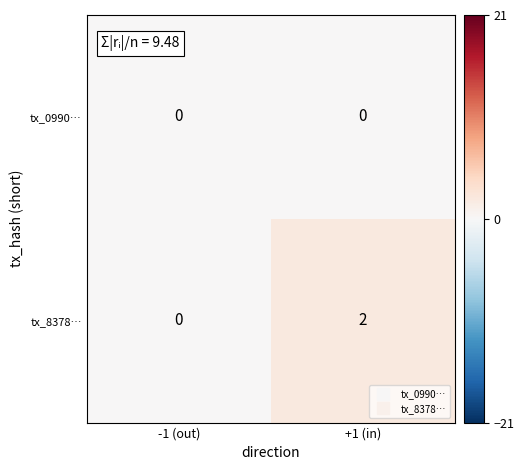

List the series in order of their overall mean, lowest first.

tx_0990…, tx_8378…